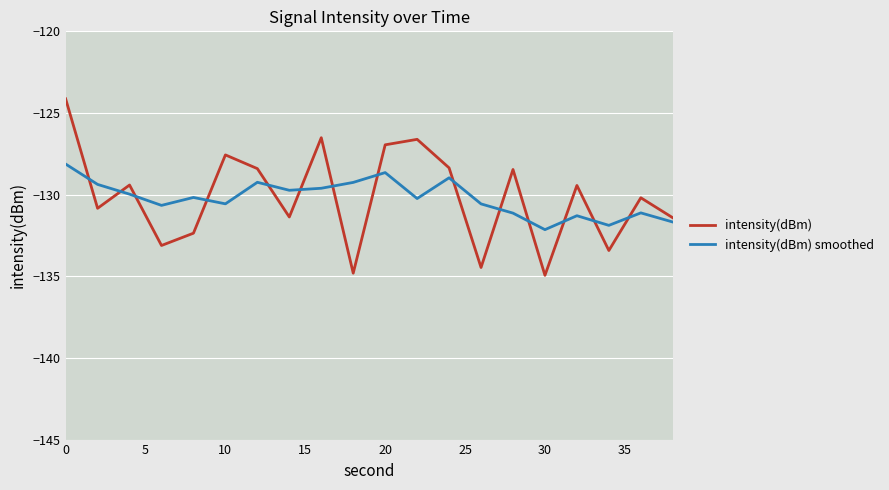

What is the difference between the maximum and minimum values in the intensity(dBm) smoothed series?

4.0